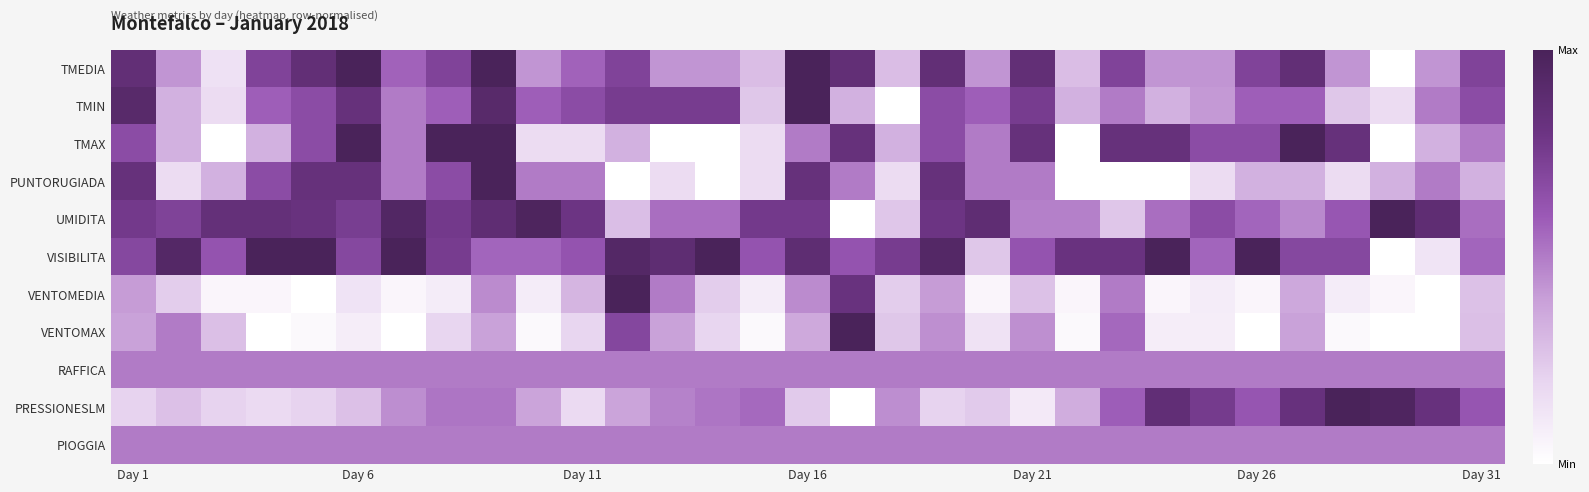

Reading right to left, transcribe all the data shown in this chart.

TMEDIA: 0.7	0.4	0.0	0.4	0.9	0.7	0.4	0.4	0.7	0.3	0.9	0.4	0.9	0.3	0.9	1.0	0.3	0.4	0.4	0.7	0.6	0.4	1.0	0.7	0.6	1.0	0.9	0.7	0.1	0.4	0.9
TMIN: 0.7	0.5	0.2	0.2	0.6	0.6	0.4	0.3	0.5	0.3	0.8	0.6	0.7	0.0	0.3	1.0	0.2	0.8	0.8	0.8	0.7	0.6	0.9	0.6	0.5	0.8	0.7	0.6	0.2	0.3	0.9
TMAX: 0.5	0.3	0.0	0.8	1.0	0.7	0.7	0.8	0.8	0.0	0.8	0.5	0.7	0.3	0.8	0.5	0.2	0.0	0.0	0.3	0.2	0.2	1.0	1.0	0.5	1.0	0.7	0.3	0.0	0.3	0.7
PUNTORUGIADA: 0.3	0.5	0.3	0.2	0.3	0.3	0.2	0.0	0.0	0.0	0.5	0.5	0.8	0.2	0.5	0.8	0.2	0.0	0.2	0.0	0.5	0.5	1.0	0.7	0.5	0.8	0.8	0.7	0.3	0.2	0.8
UMIDITA: 0.5	0.9	1.0	0.6	0.5	0.6	0.7	0.5	0.3	0.5	0.5	0.9	0.8	0.3	0.0	0.8	0.8	0.5	0.5	0.3	0.8	1.0	0.9	0.8	0.9	0.7	0.8	0.8	0.8	0.7	0.8
VISIBILITA: 0.6	0.1	0.0	0.7	0.7	1.0	0.6	1.0	0.8	0.8	0.6	0.2	0.9	0.8	0.6	0.9	0.6	1.0	0.9	0.9	0.6	0.6	0.6	0.8	1.0	0.7	1.0	1.0	0.6	0.9	0.7
VENTOMEDIA: 0.3	0.0	0.0	0.1	0.4	0.0	0.1	0.0	0.5	0.0	0.3	0.0	0.4	0.2	0.8	0.5	0.1	0.2	0.5	1.0	0.3	0.1	0.5	0.1	0.0	0.1	0.0	0.0	0.0	0.2	0.4
VENTOMAX: 0.3	0.0	0.0	0.0	0.4	0.0	0.1	0.1	0.6	0.0	0.4	0.1	0.4	0.2	1.0	0.4	0.0	0.2	0.4	0.7	0.2	0.0	0.4	0.2	0.0	0.1	0.0	0.0	0.3	0.5	0.4
RAFFICA: 0.5	0.5	0.5	0.5	0.5	0.5	0.5	0.5	0.5	0.5	0.5	0.5	0.5	0.5	0.5	0.5	0.5	0.5	0.5	0.5	0.5	0.5	0.5	0.5	0.5	0.5	0.5	0.5	0.5	0.5	0.5
PRESSIONESLM: 0.6	0.8	1.0	1.0	0.8	0.6	0.8	0.9	0.6	0.3	0.1	0.2	0.2	0.4	0.0	0.2	0.6	0.5	0.5	0.4	0.2	0.4	0.5	0.5	0.4	0.3	0.2	0.2	0.2	0.3	0.2
PIOGGIA: 0.5	0.5	0.5	0.5	0.5	0.5	0.5	0.5	0.5	0.5	0.5	0.5	0.5	0.5	0.5	0.5	0.5	0.5	0.5	0.5	0.5	0.5	0.5	0.5	0.5	0.5	0.5	0.5	0.5	0.5	0.5